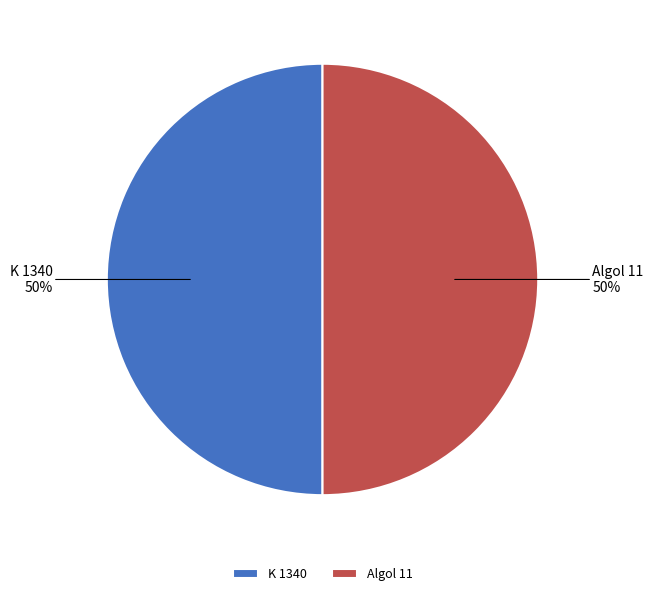

To the nearest percent, what is the combined percentage of Algol 11 and K 1340?

100%